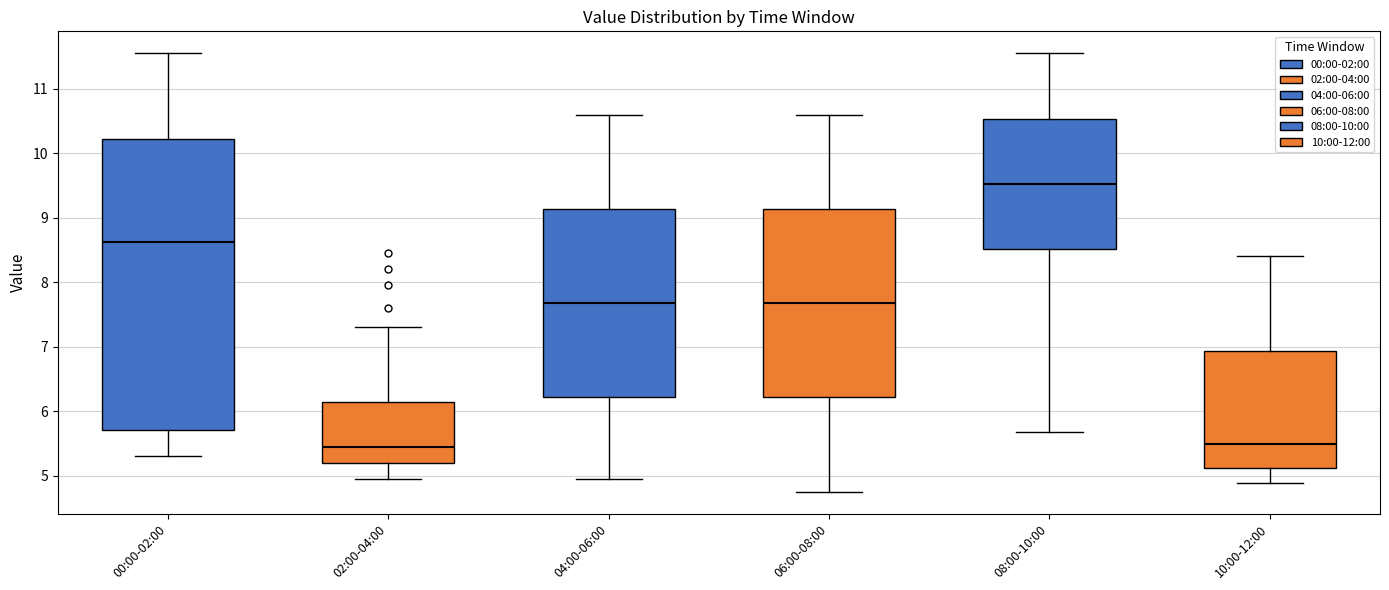

Reading left to right, transcribe this box plot: for each box, give where its median line is, the range the box spans, and where its two whiskers end, as read against the y-axis. The values are not printed on the chart, so give them approximately, as read against the axis.

00:00-02:00: median 8.6, box 5.7 to 10.2, whiskers 5.3 to 11.6
02:00-04:00: median 5.4, box 5.2 to 6.1, whiskers 5.0 to 7.3
04:00-06:00: median 7.7, box 6.2 to 9.1, whiskers 5.0 to 10.6
06:00-08:00: median 7.7, box 6.2 to 9.1, whiskers 4.8 to 10.6
08:00-10:00: median 9.5, box 8.5 to 10.5, whiskers 5.7 to 11.6
10:00-12:00: median 5.5, box 5.1 to 6.9, whiskers 4.9 to 8.4